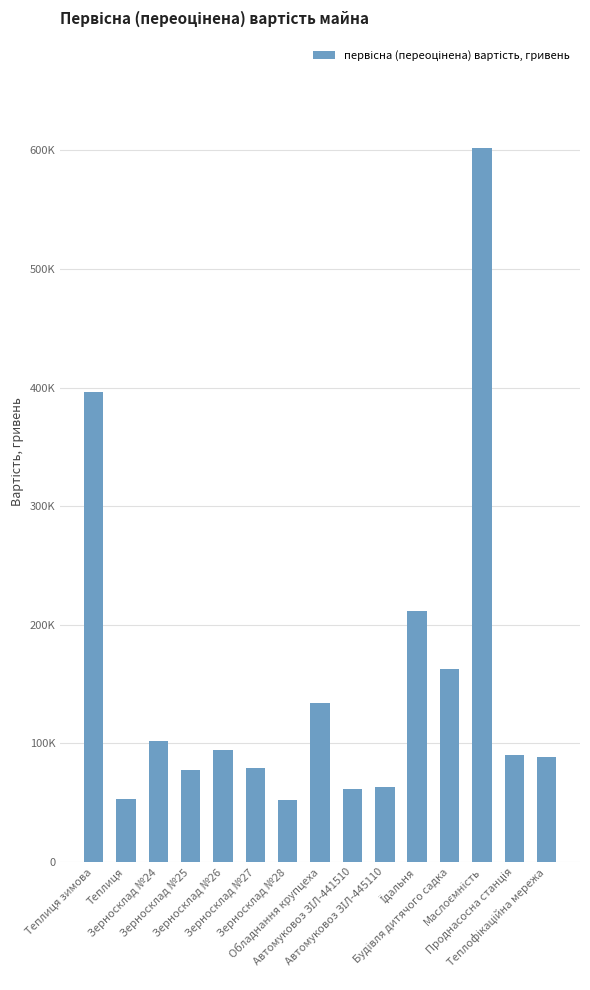

List the labels in order of value, largest first.

Маслоємність, Теплиця зимова, Їдальня, Будівля дитячого садка, Обладнання крупцеха, Зерносклад №24, Зерносклад №26, Проднасосна станція, Теплофікаційна мережа, Зерносклад №27, Зерносклад №25, Автомуковоз ЗІЛ-445110, Автомуковоз ЗІЛ-441510, Теплиця, Зерносклад №28